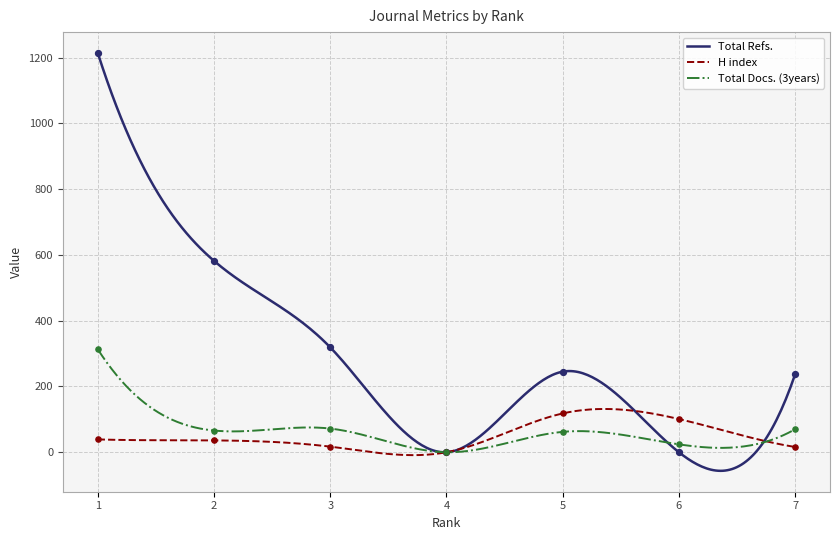

At which category is the sum across all series the highest?

1